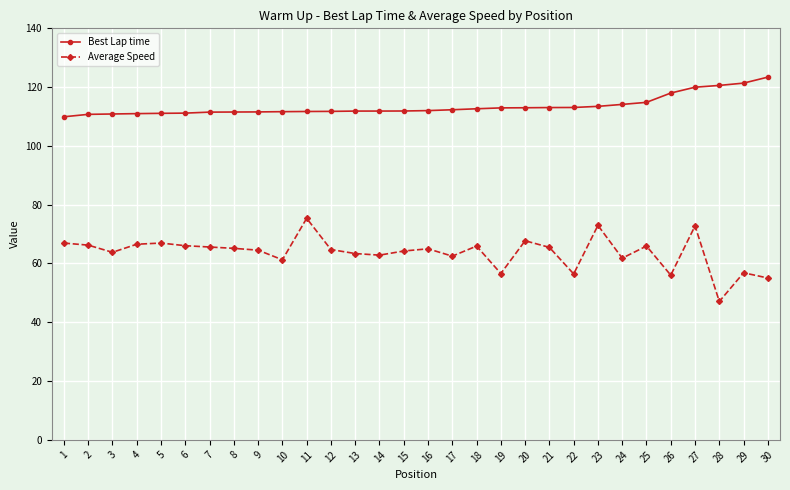

What is the sum of all Best Lap time values?

3404.7